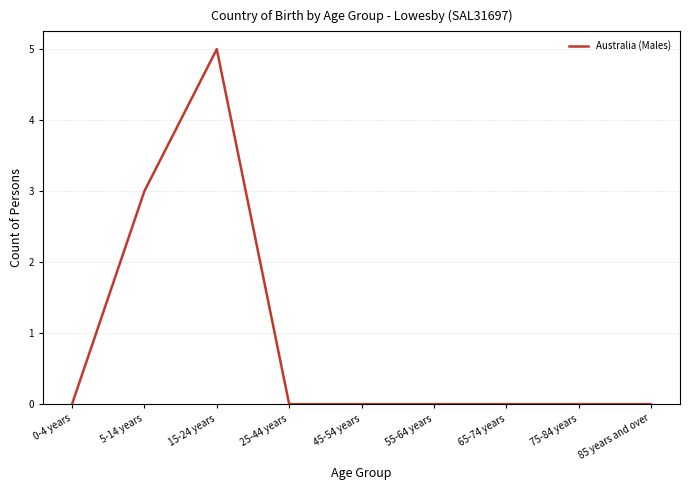

Reading left to right, extract all data points from this chart.

0-4 years=0	5-14 years=3	15-24 years=5	25-44 years=0	45-54 years=0	55-64 years=0	65-74 years=0	75-84 years=0	85 years and over=0